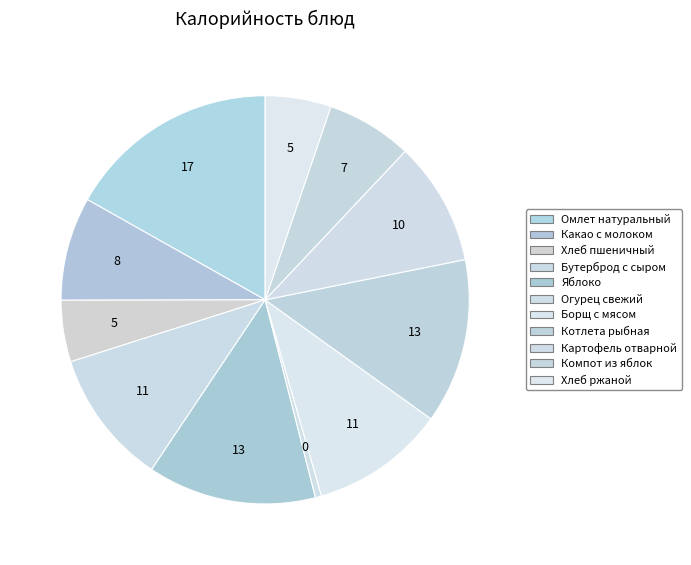

Which category has the biggest portion of the pie?

Омлет натуральный